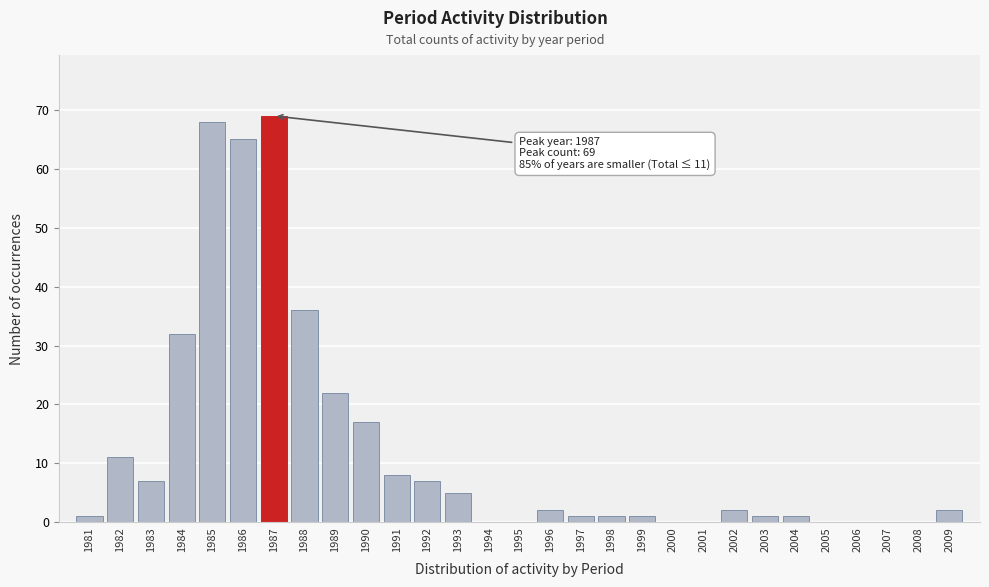

Reading right to left, list all the values displayed in this chart.

2009=2	2008=0	2007=0	2006=0	2005=0	2004=1	2003=1	2002=2	2001=0	2000=0	1999=1	1998=1	1997=1	1996=2	1995=0	1994=0	1993=5	1992=7	1991=8	1990=17	1989=22	1988=36	1987=69	1986=65	1985=68	1984=32	1983=7	1982=11	1981=1